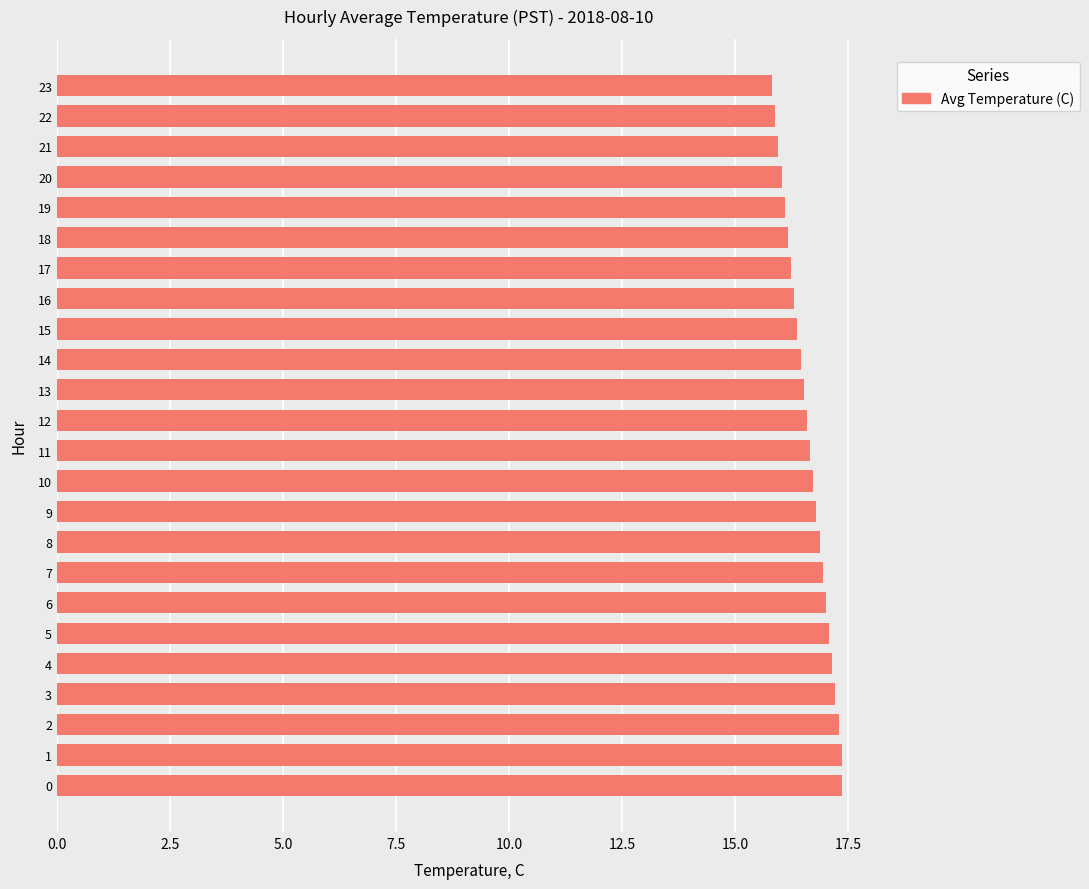

What is the change in value from 1 to 19?

-1.3